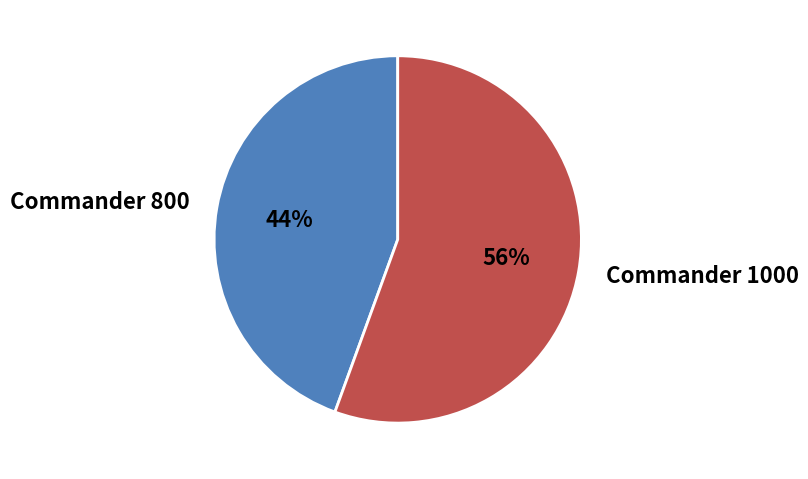

To the nearest percent, what portion does Commander 1000 represent?

56%